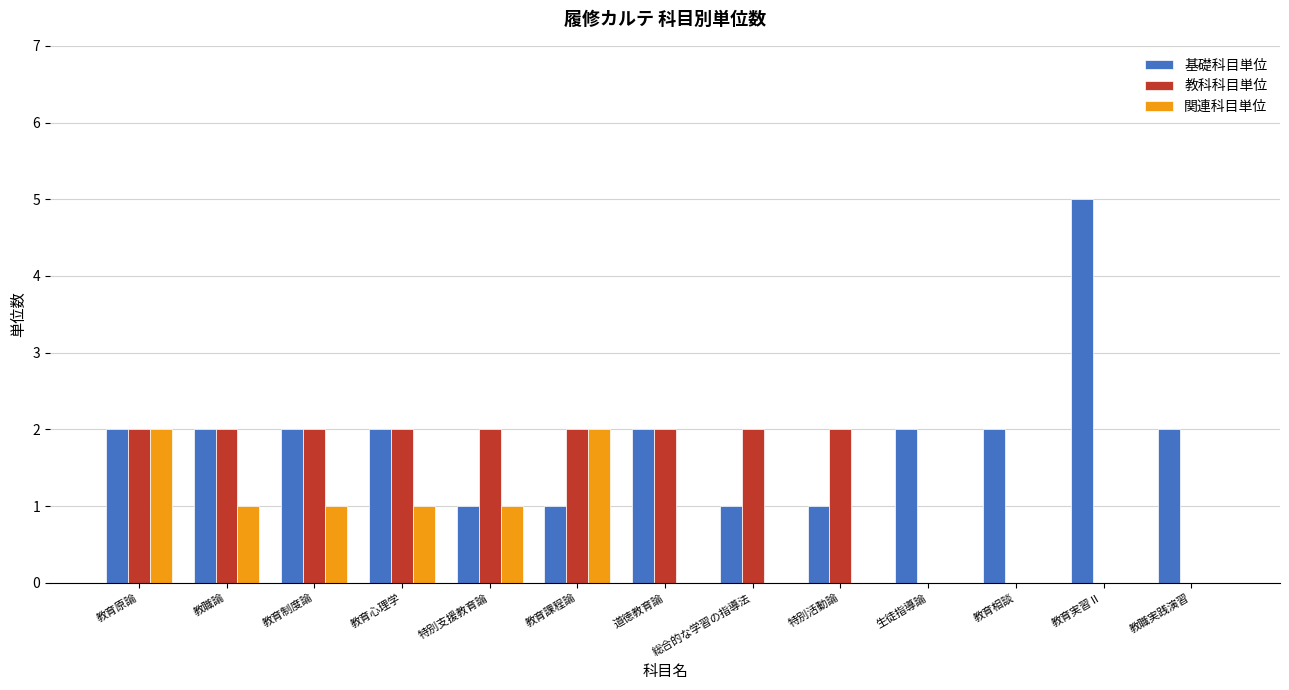

Count the number of categories in the chart.

13